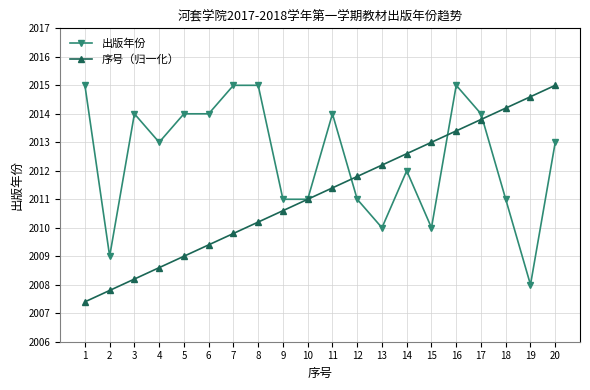

How many data points does each series have?

20